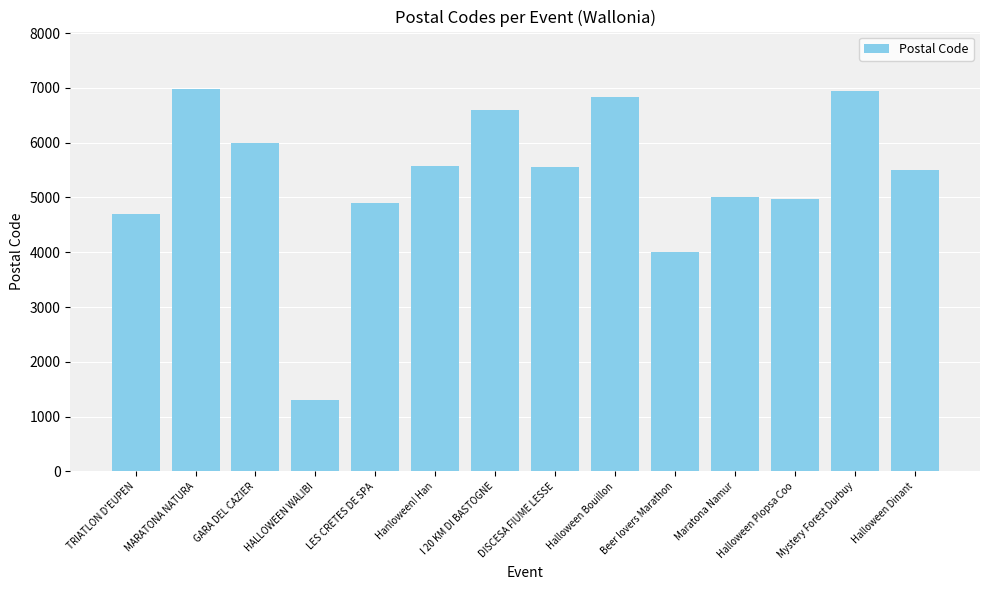

What is the label of the 10th bar from the left?

Beer lovers Marathon